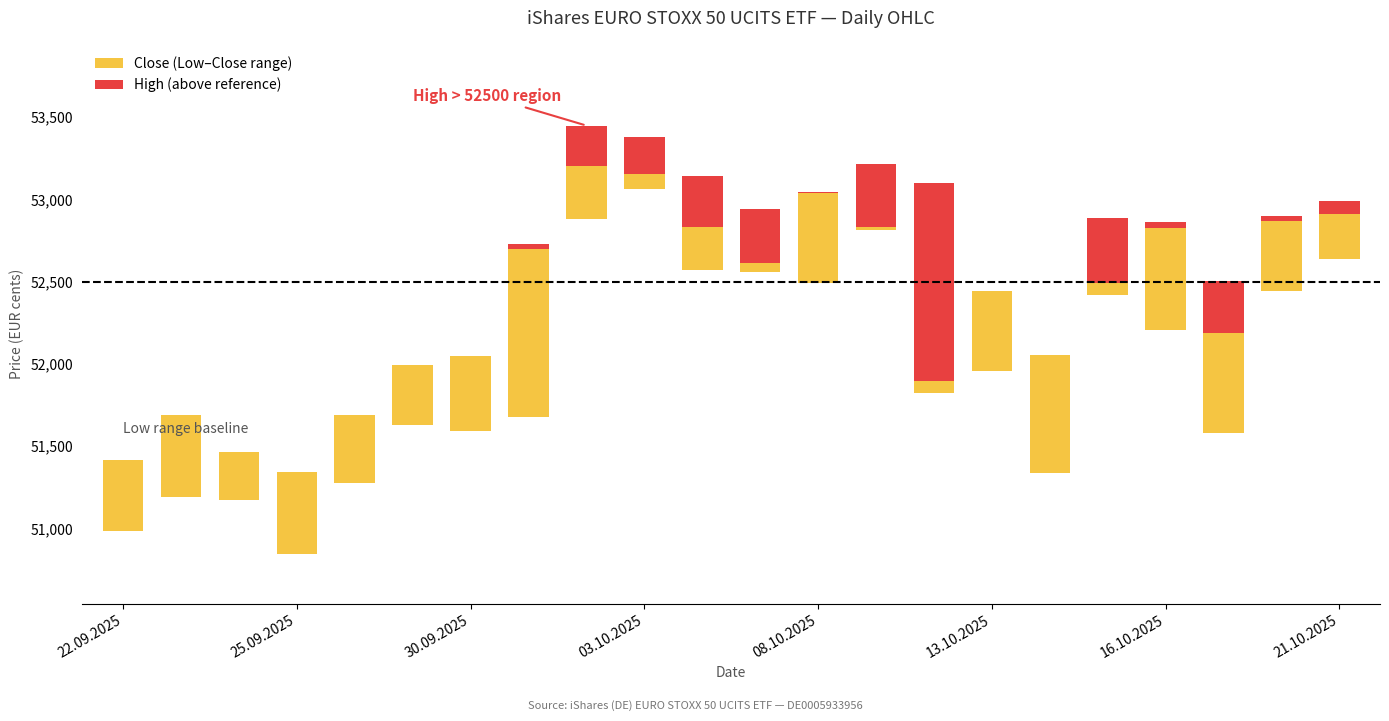

Where is High (above reference) nearest to the value 602?

17